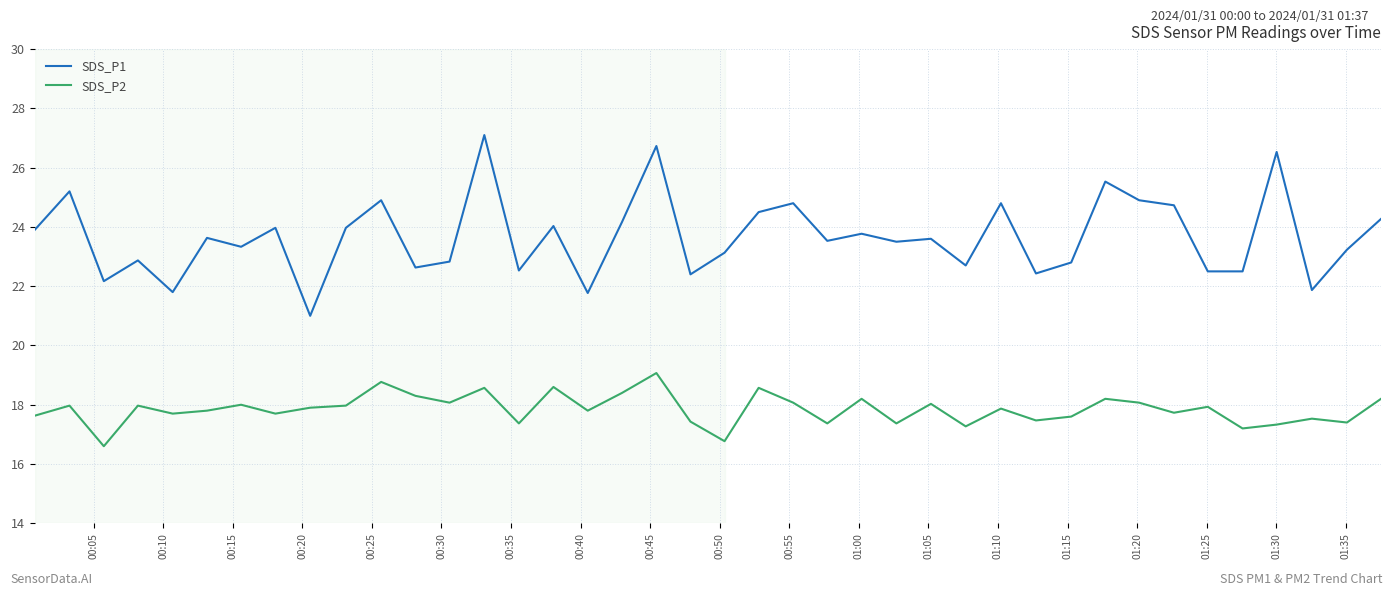

True or false: SDS_P1 and SDS_P2 cross at least once.

False